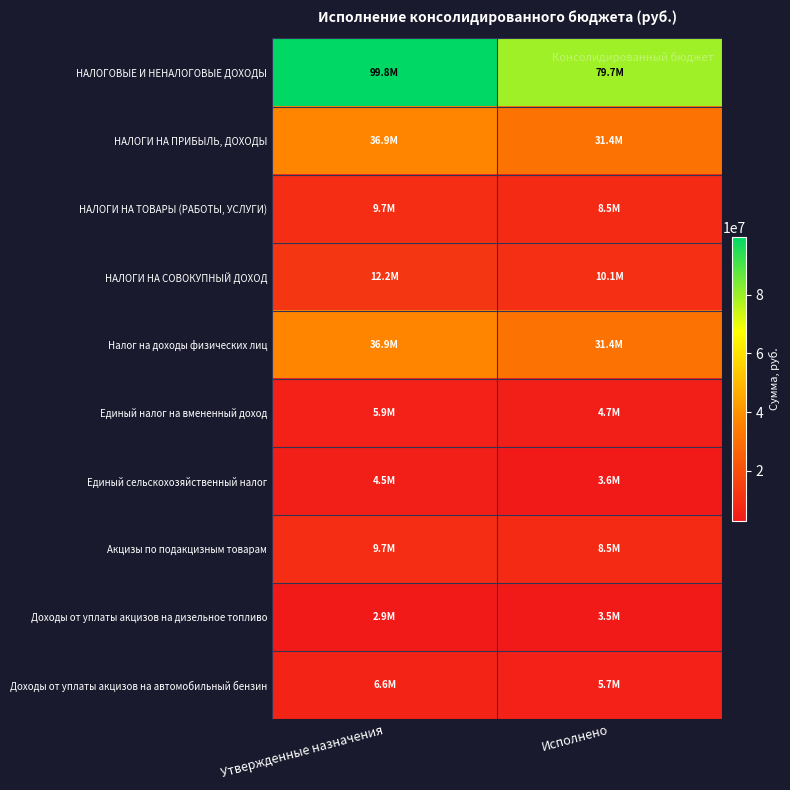

What is the total value across all series at Исполнено?

187265175.5